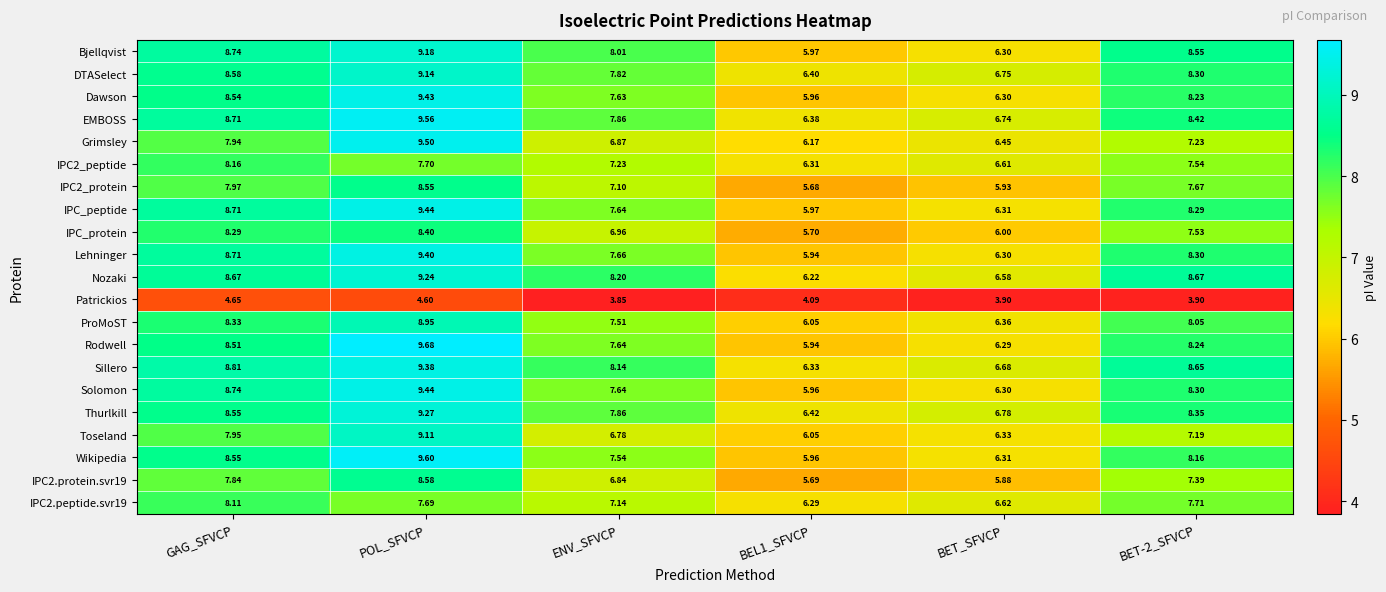

What is the smallest value displayed?

3.9